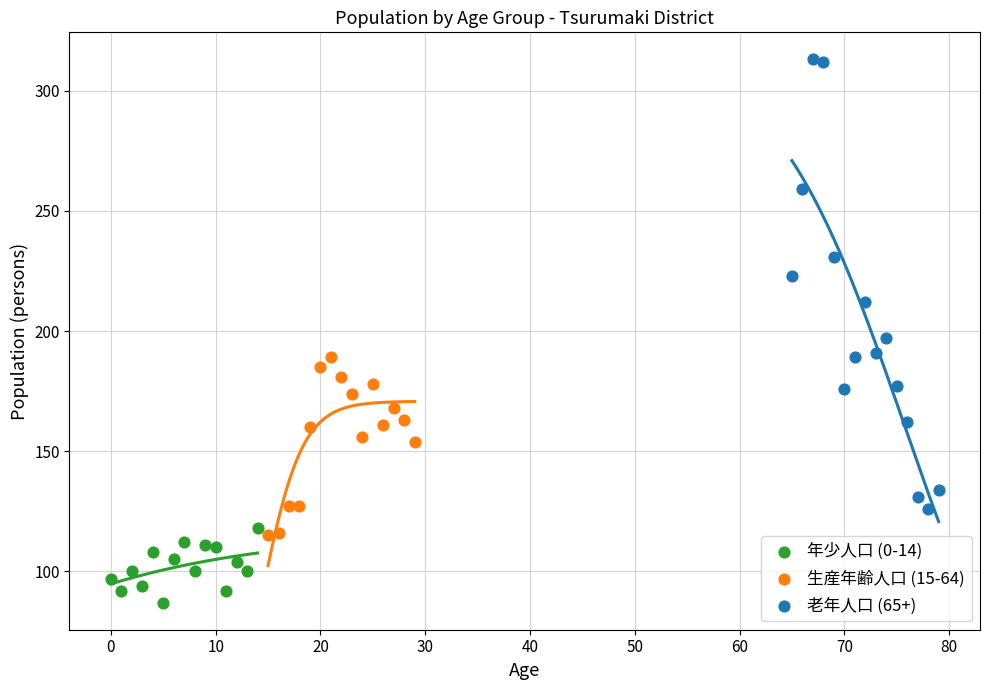

Which series reaches the maximum Y coordinate?

老年人口 (65+)